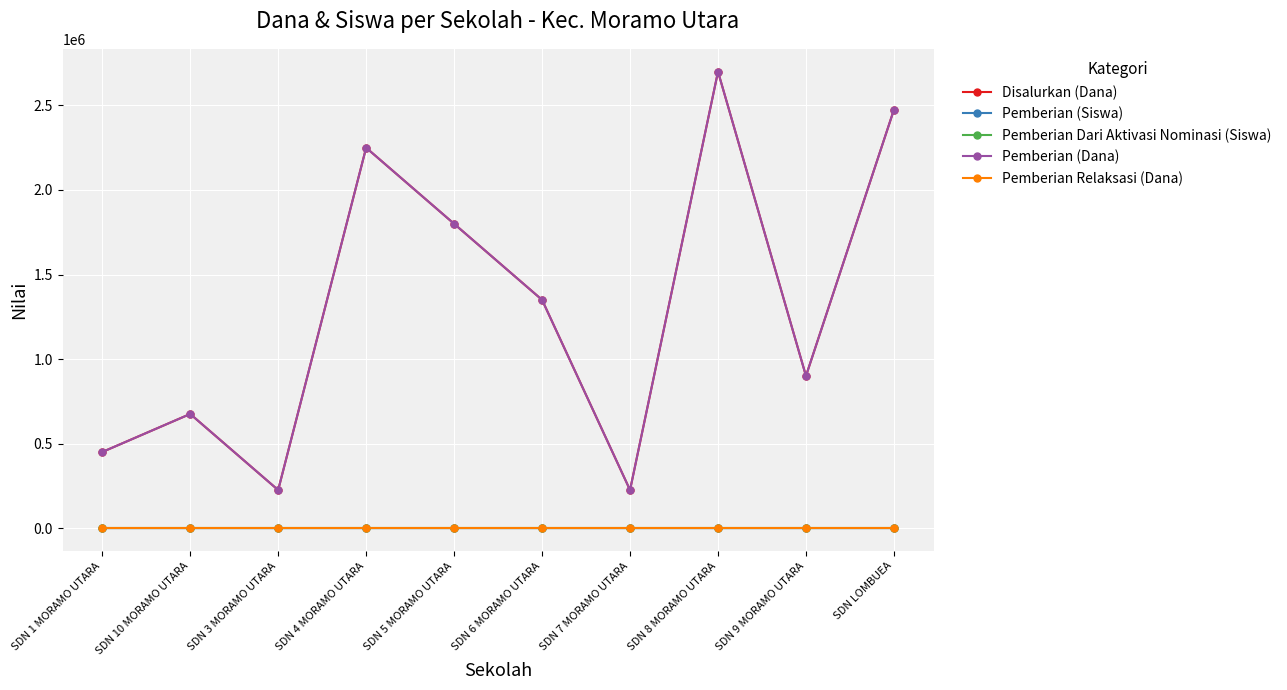

Which series changed the most between SDN 6 MORAMO UTARA and SDN 7 MORAMO UTARA?

Disalurkan (Dana)